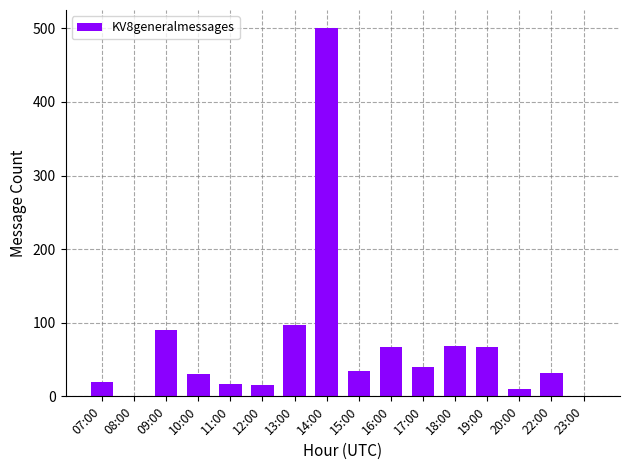

What is the difference between the values at 13:00 and 14:00?

403